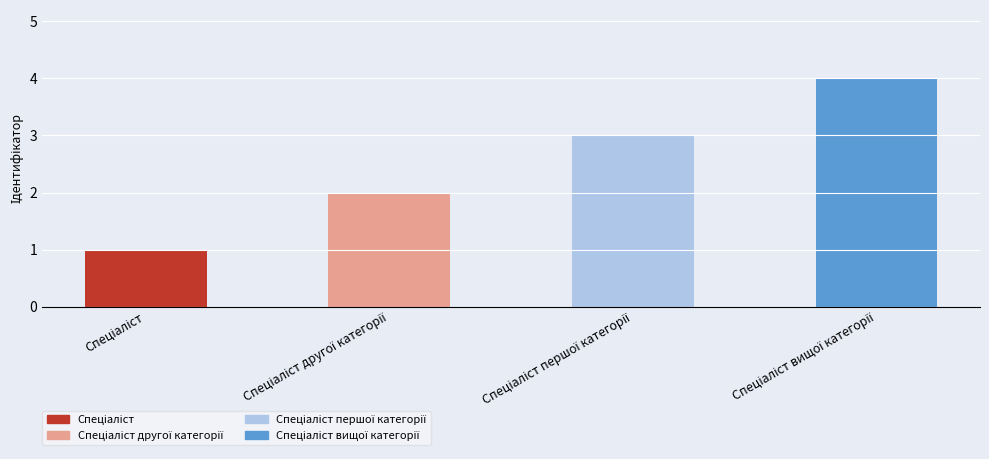

What is the maximum value shown in the chart?

4